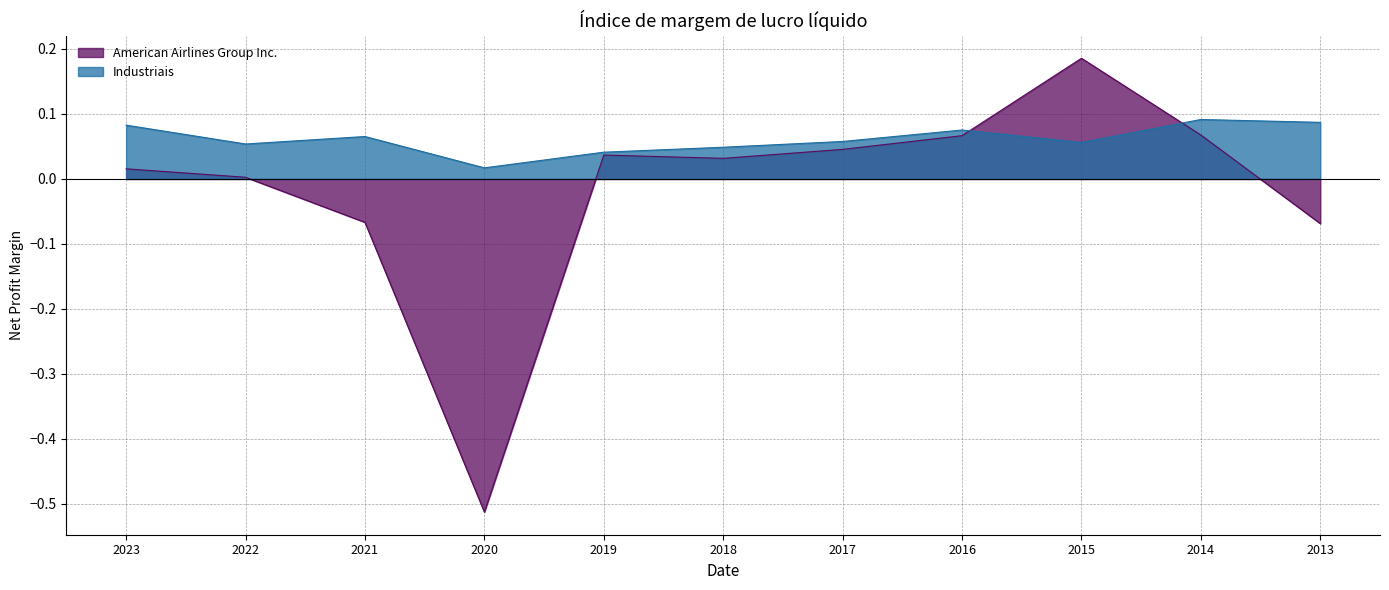

What is the total value across all series at 2014?

0.2